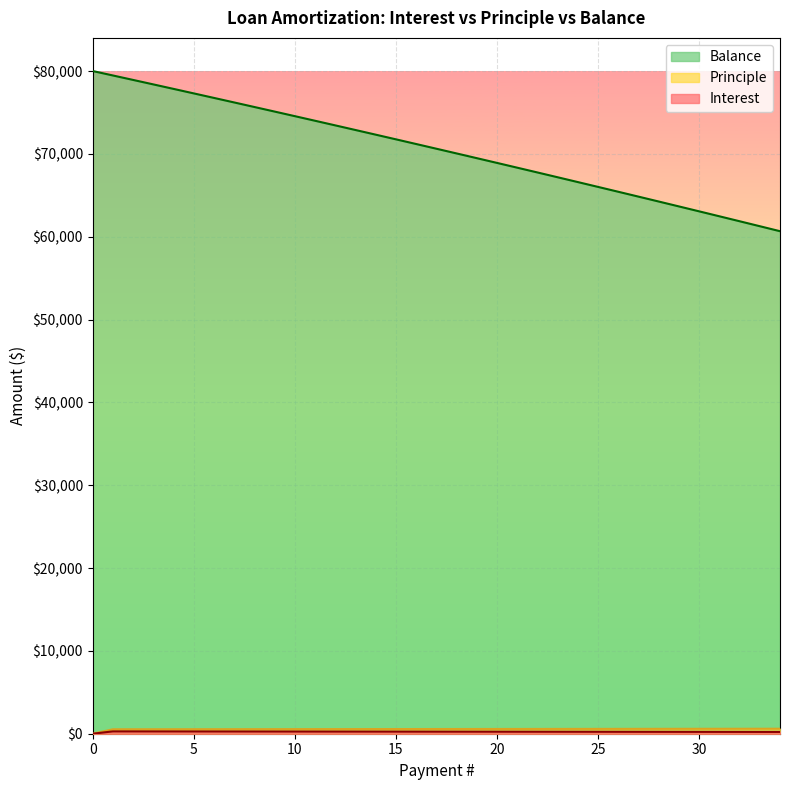

What is the difference between the highest and lowest values at 29?

63427.5